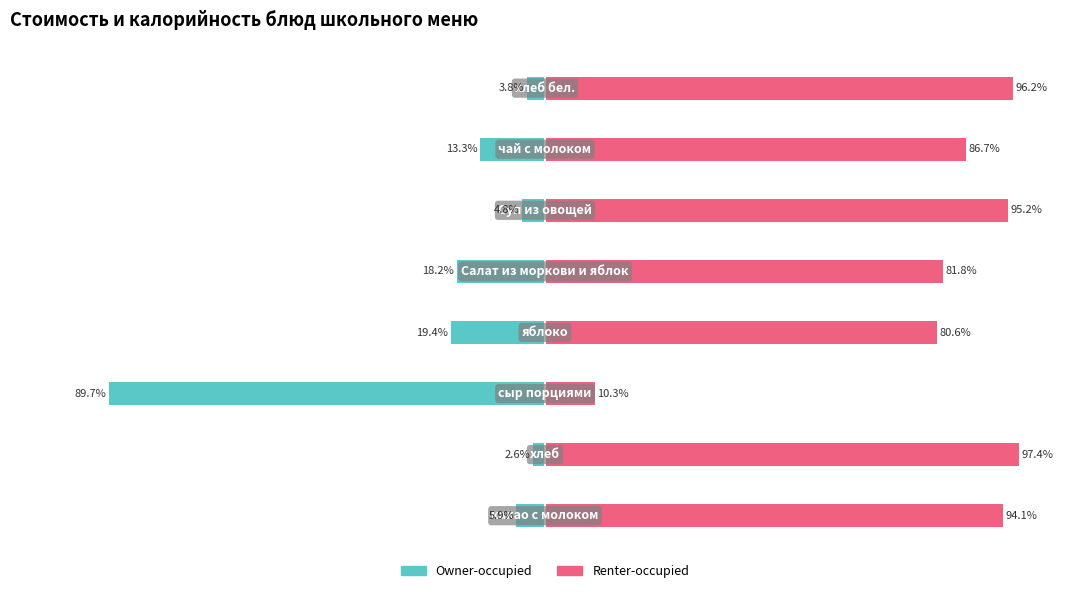

What is the approximate value of Renter-occupied at 2?

10.3